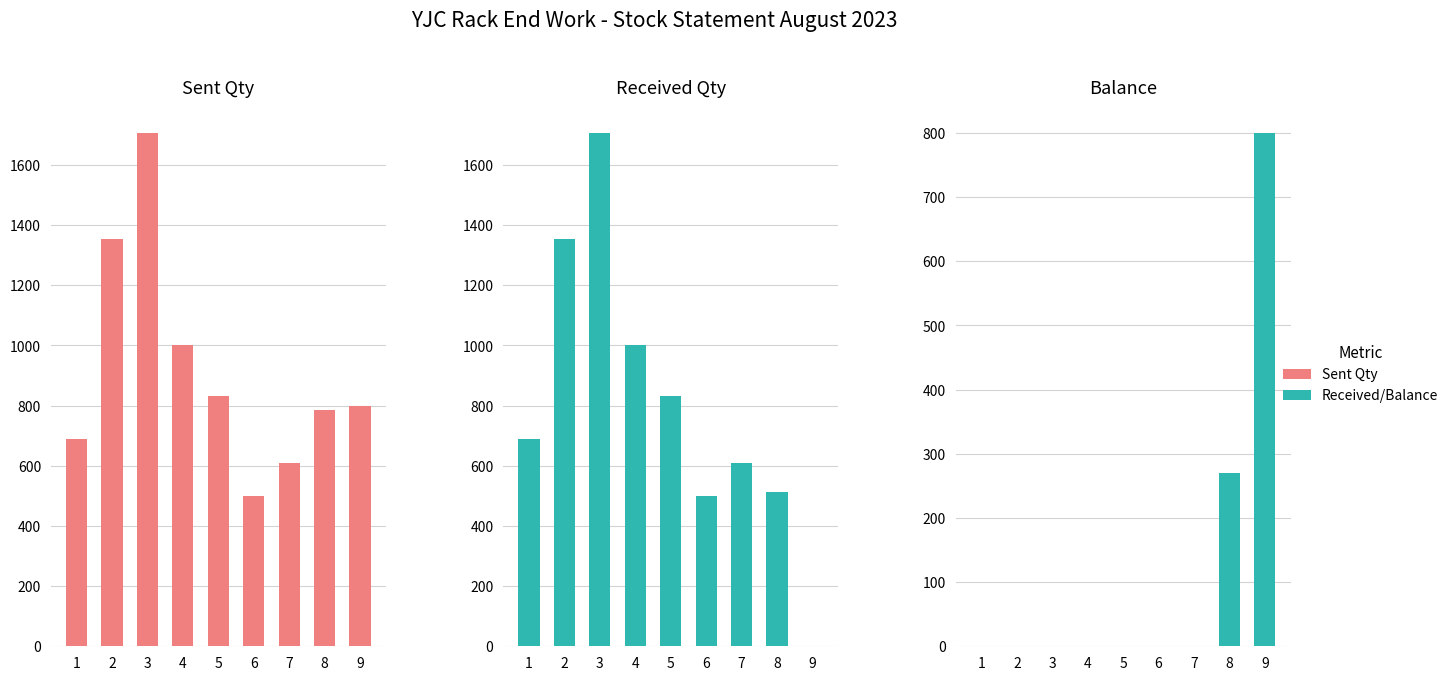

Which series has the largest range (max minus min)?

Received Qty